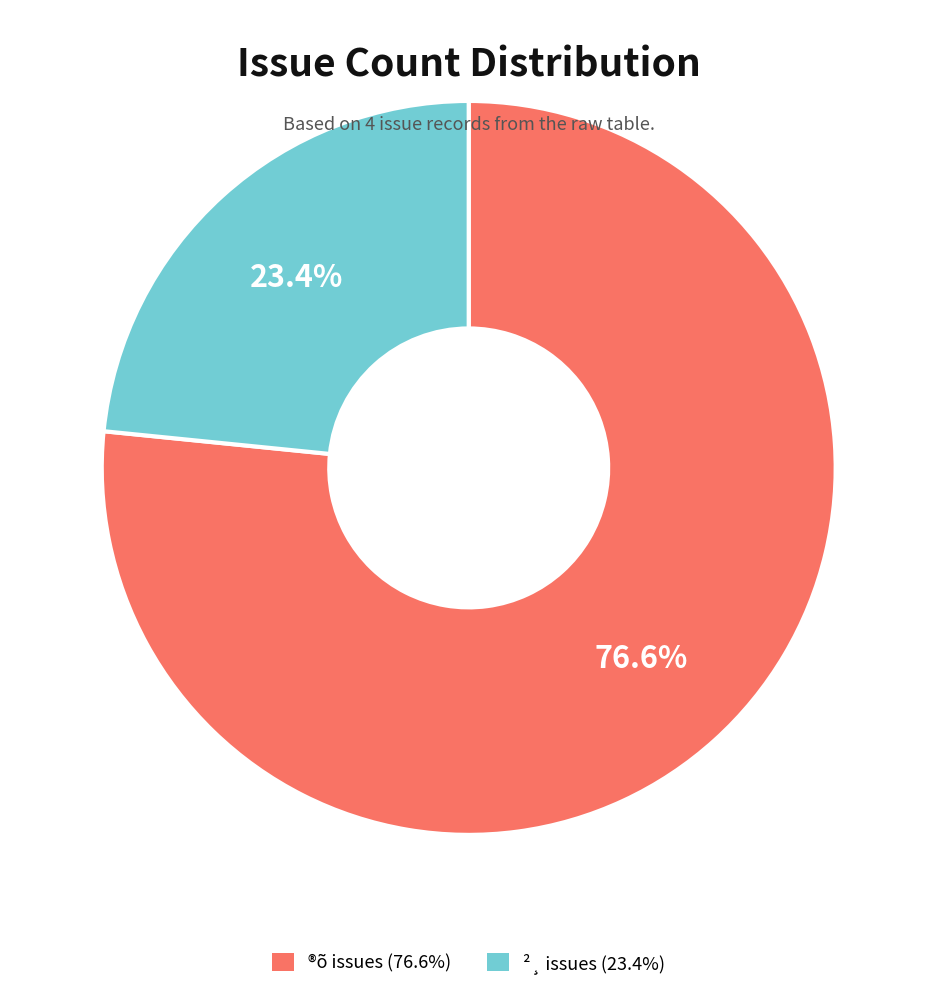

To the nearest percent, what is the difference between the largest and smallest slice percentages?

53%